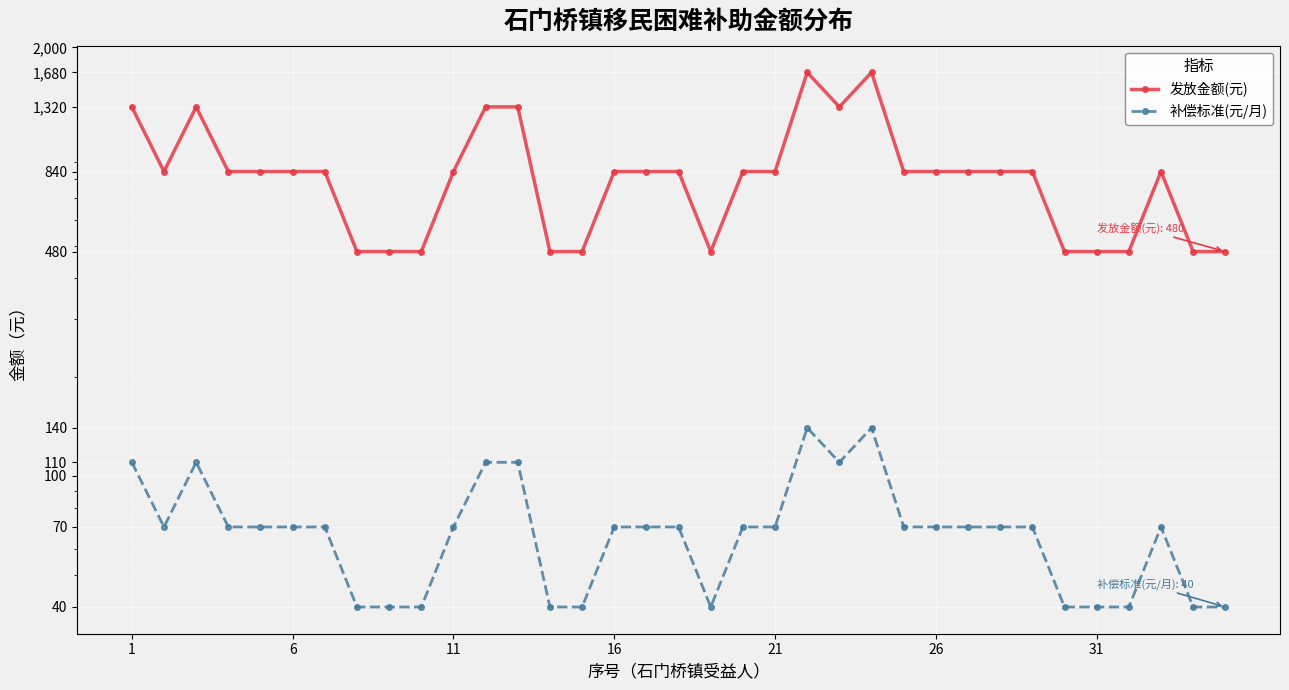

The value of 补偿标准(元/月) at 24 is 95. True or false?

False